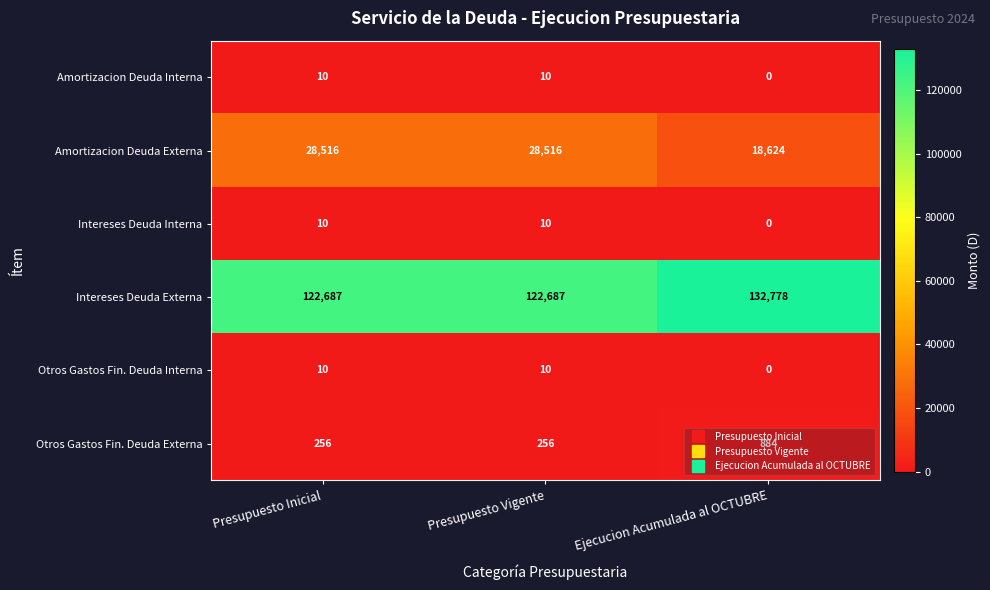

Which series has the widest spread of values?

Intereses Deuda Externa